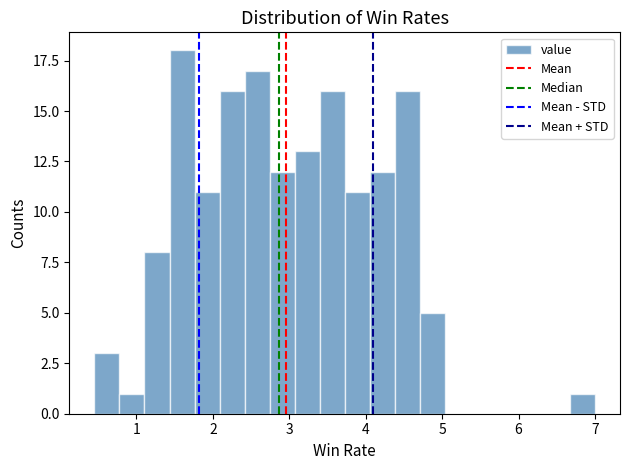

Around what value on the x-axis is the tallest bar? Give the approximate position of its centre, as read against the axis.

1.6